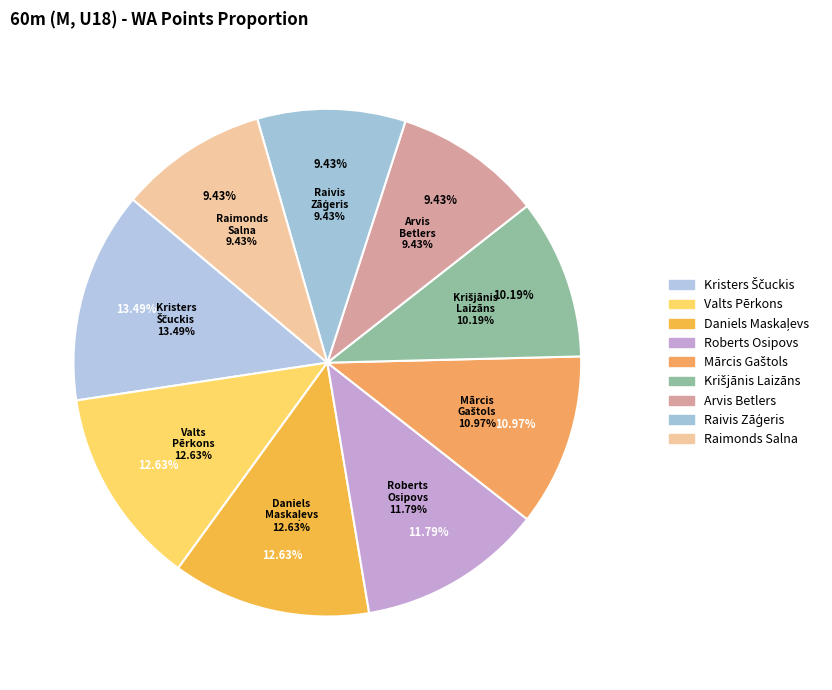

Which slice is the smallest?

Arvis Betlers